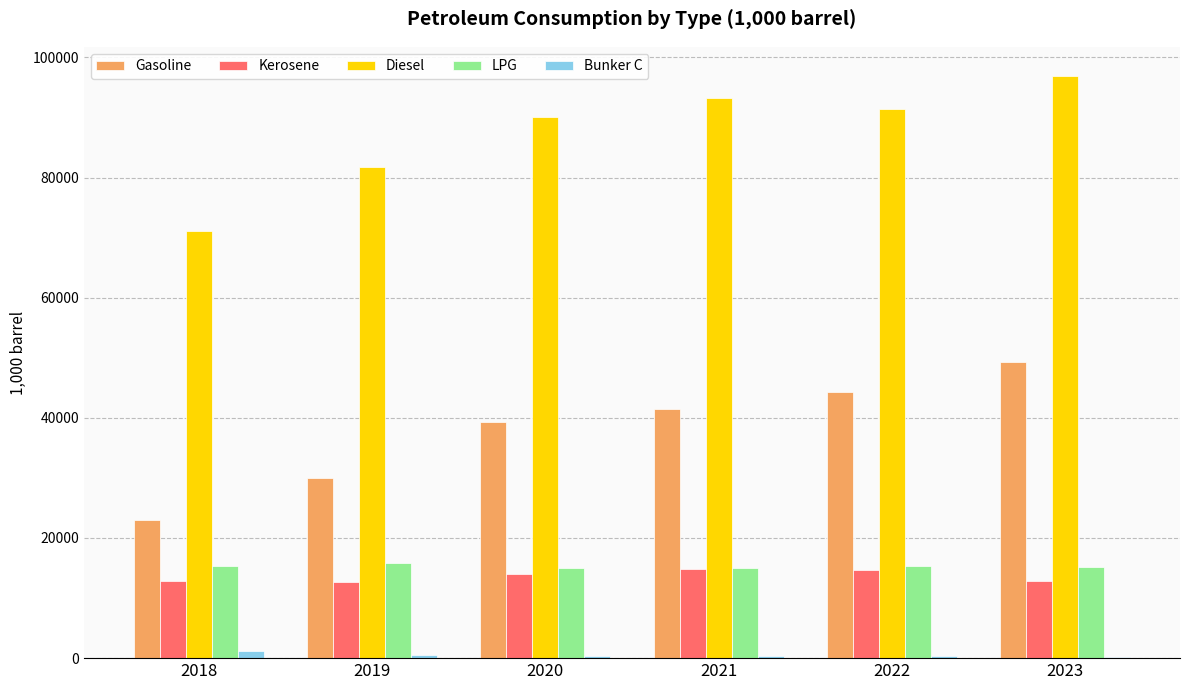

What are all the series names shown in the legend?

Gasoline, Kerosene, Diesel, LPG, Bunker C